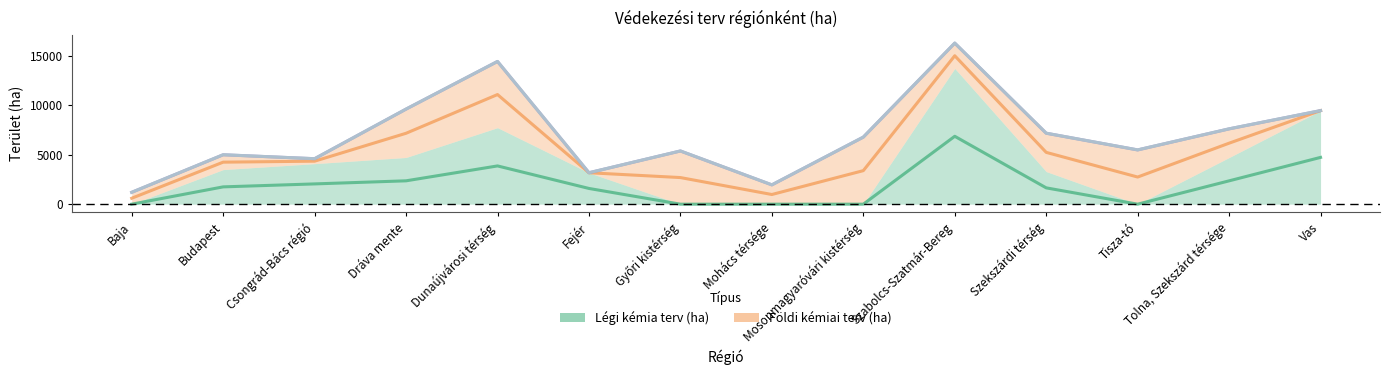

At which category is the sum across all series the highest?

Szabolcs-Szatmár-Bereg